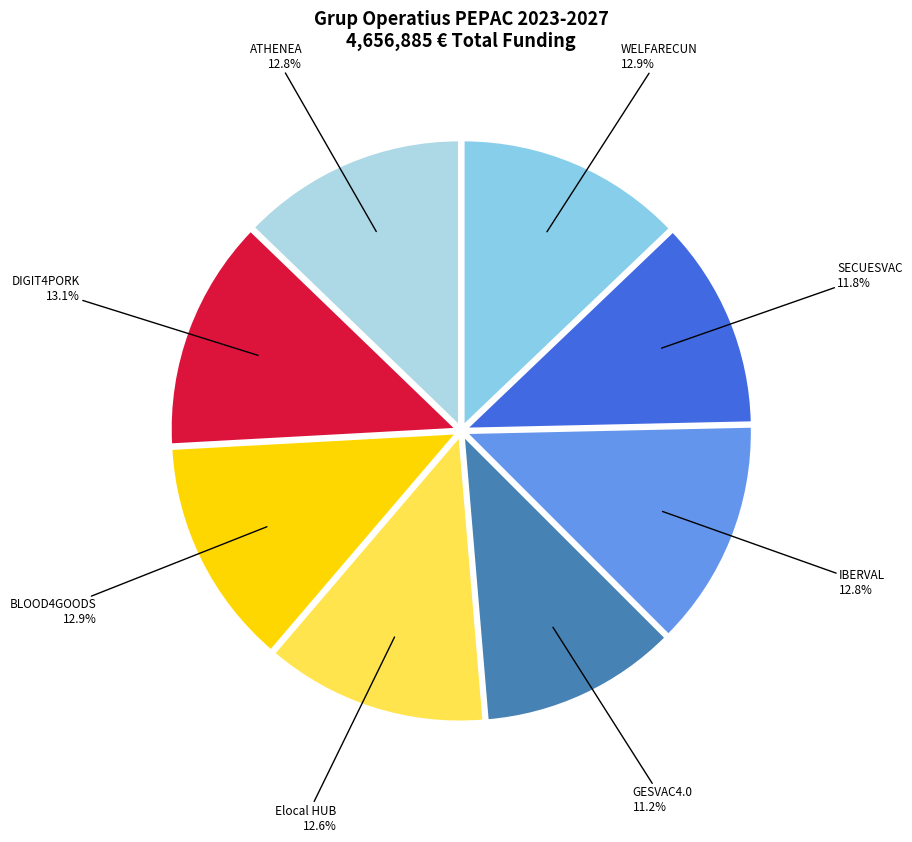

What percentage is the Elocal HUB slice, to the nearest percent?

13%